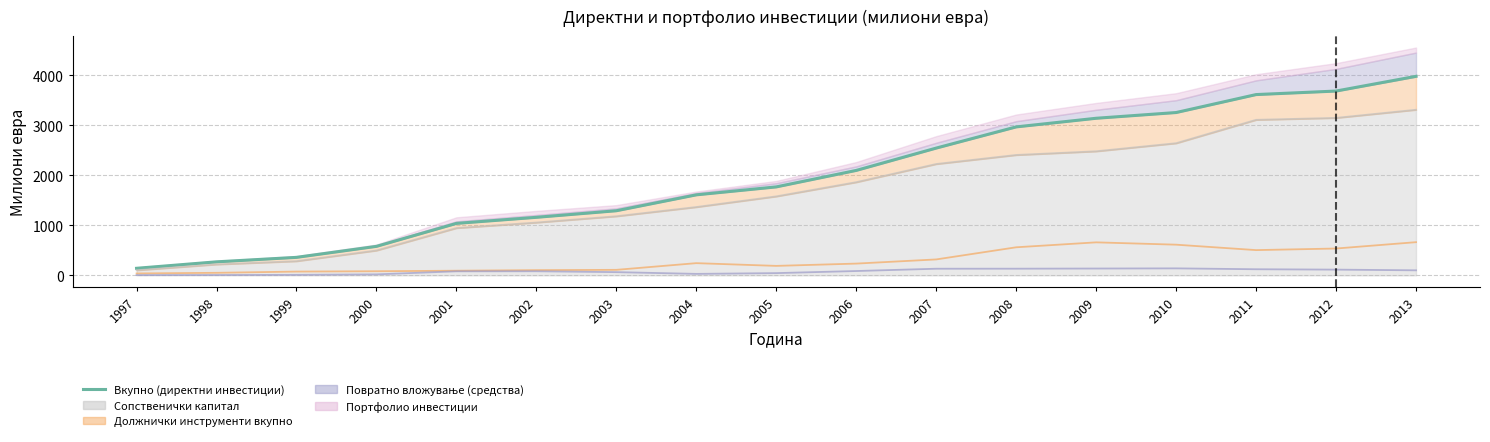

Which label corresponds to the smallest value in the chart?

1997